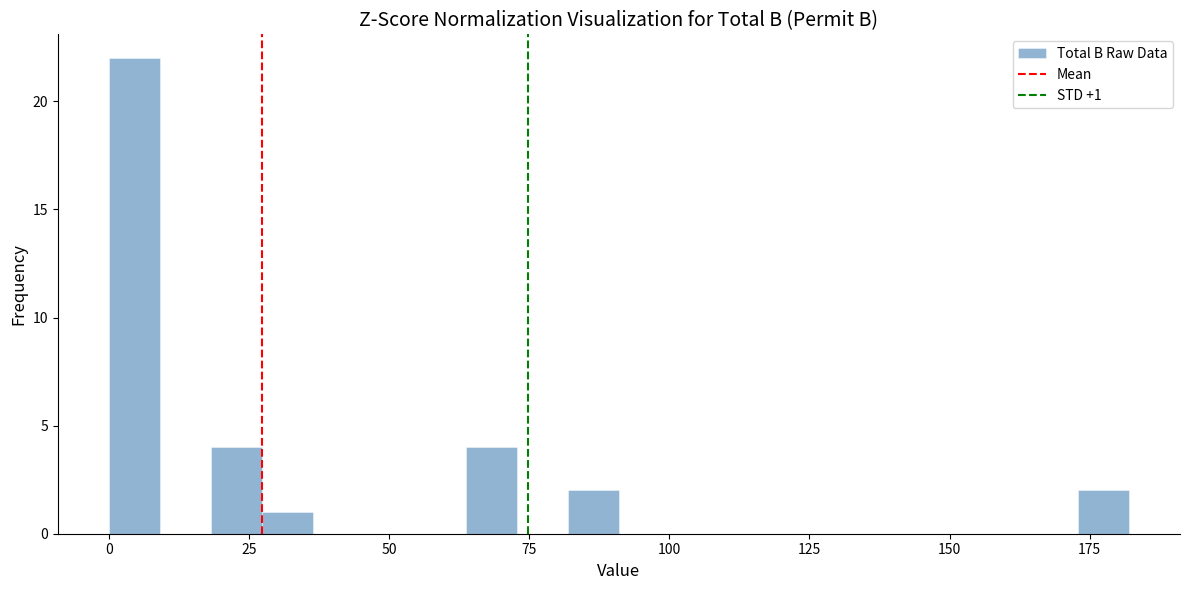

Read against the x-axis, roughly where is the centre of the tallest bar?

5